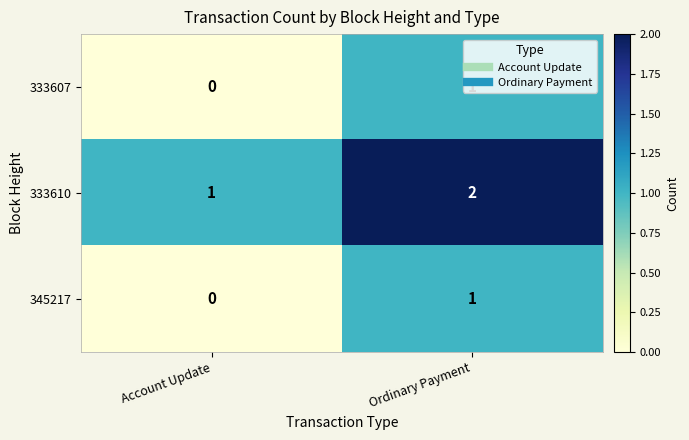

What is the total value across all series at Ordinary Payment?

4